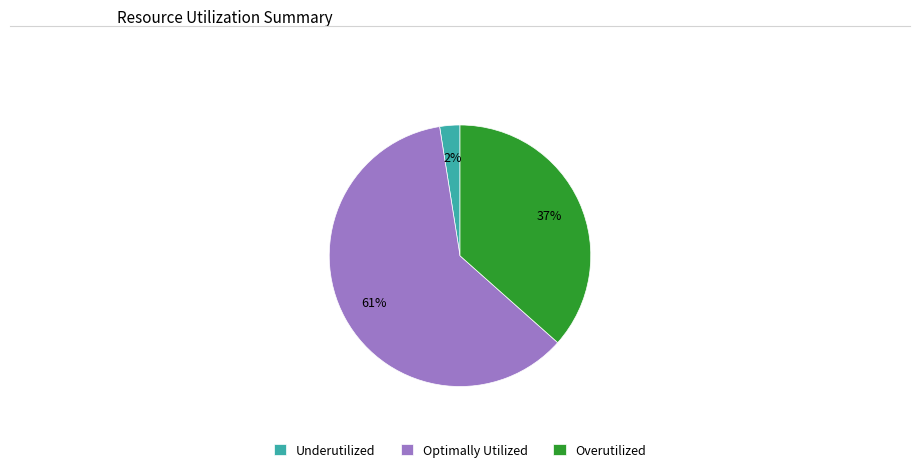

Is there any slice that represents more than half of the pie?

Yes